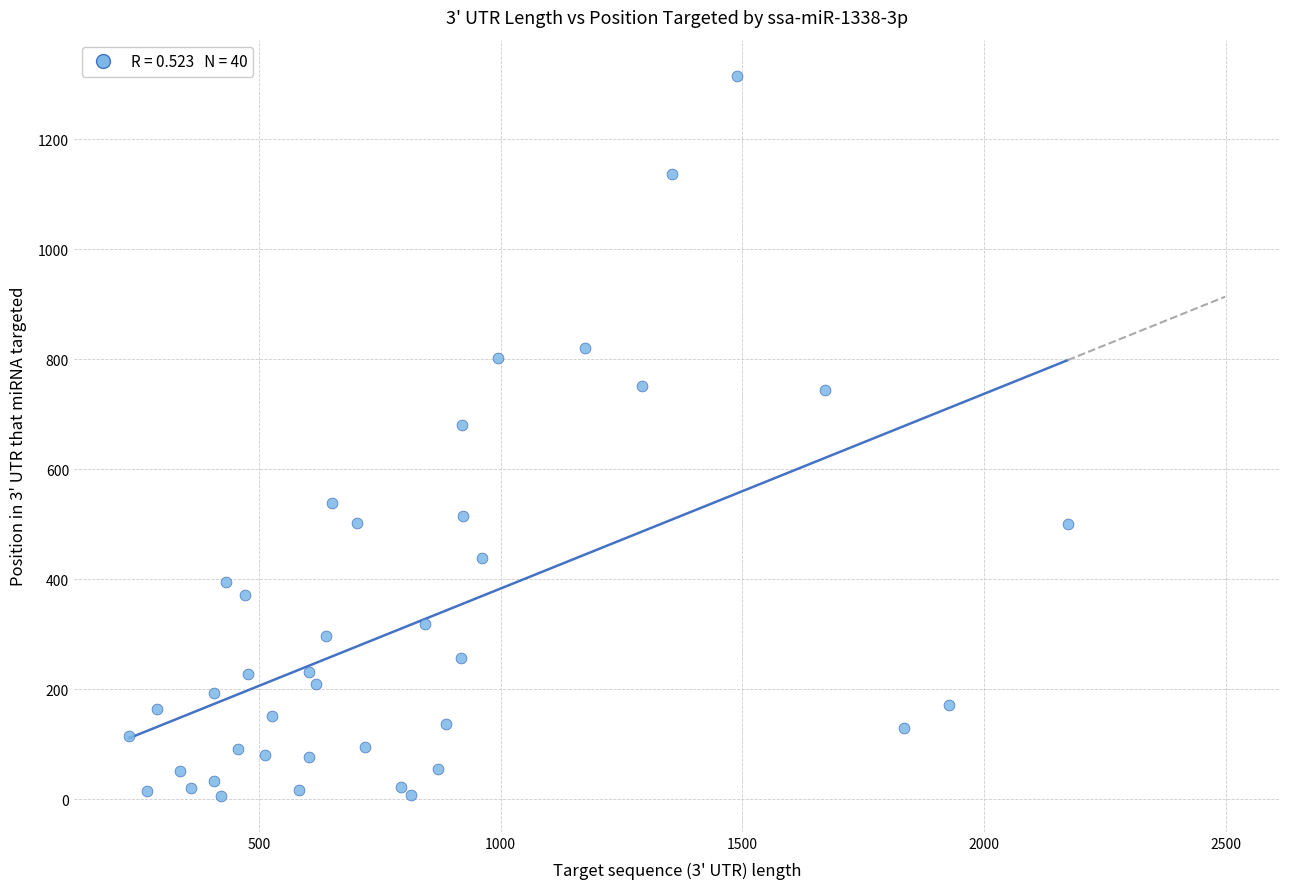

What Y value in the scatter plot is closest to 661?

680